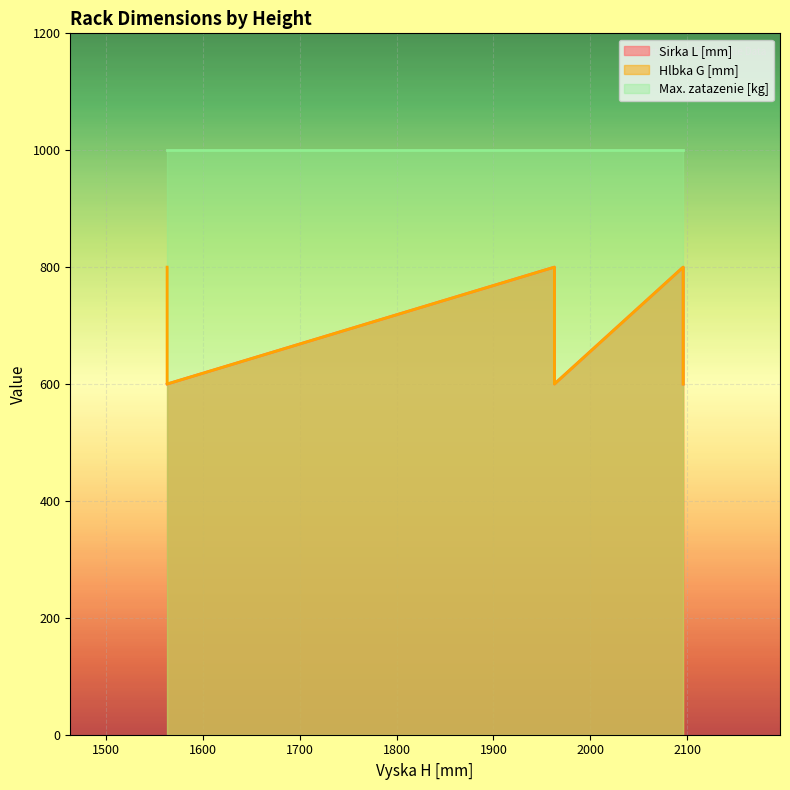

What is the value of the Sirka L [mm] point at the 3rd from the left?

800